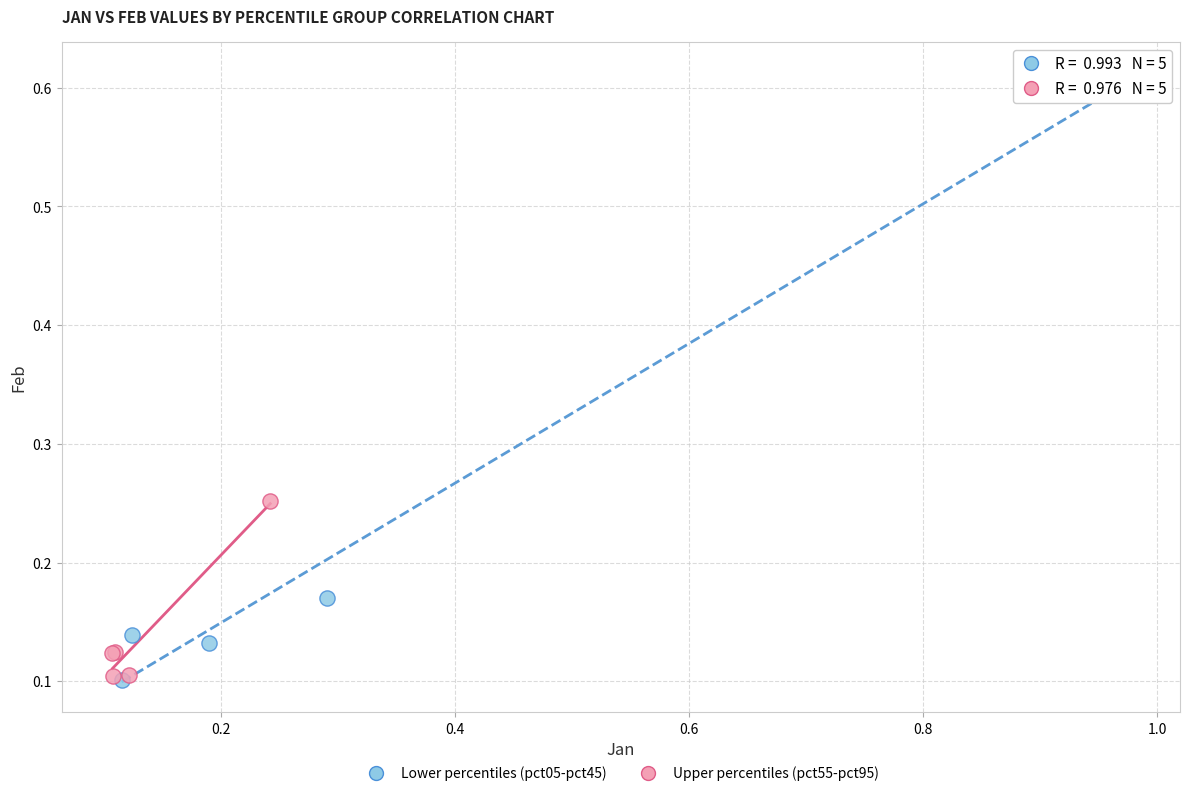

Which series has the widest spread of Y values?

Lower percentiles (pct05-pct45)